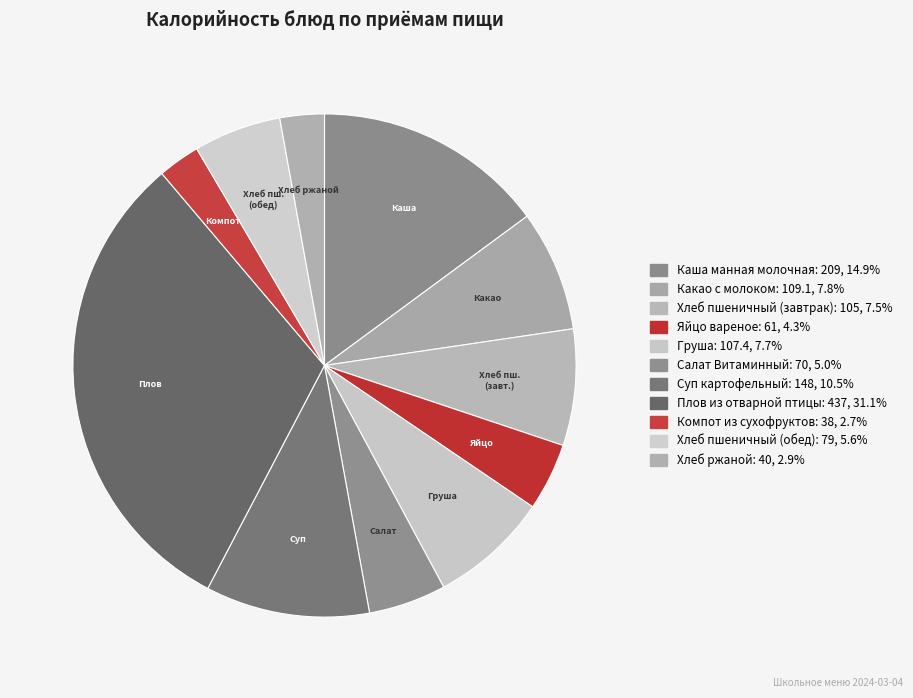

Does any single category account for the majority?

No